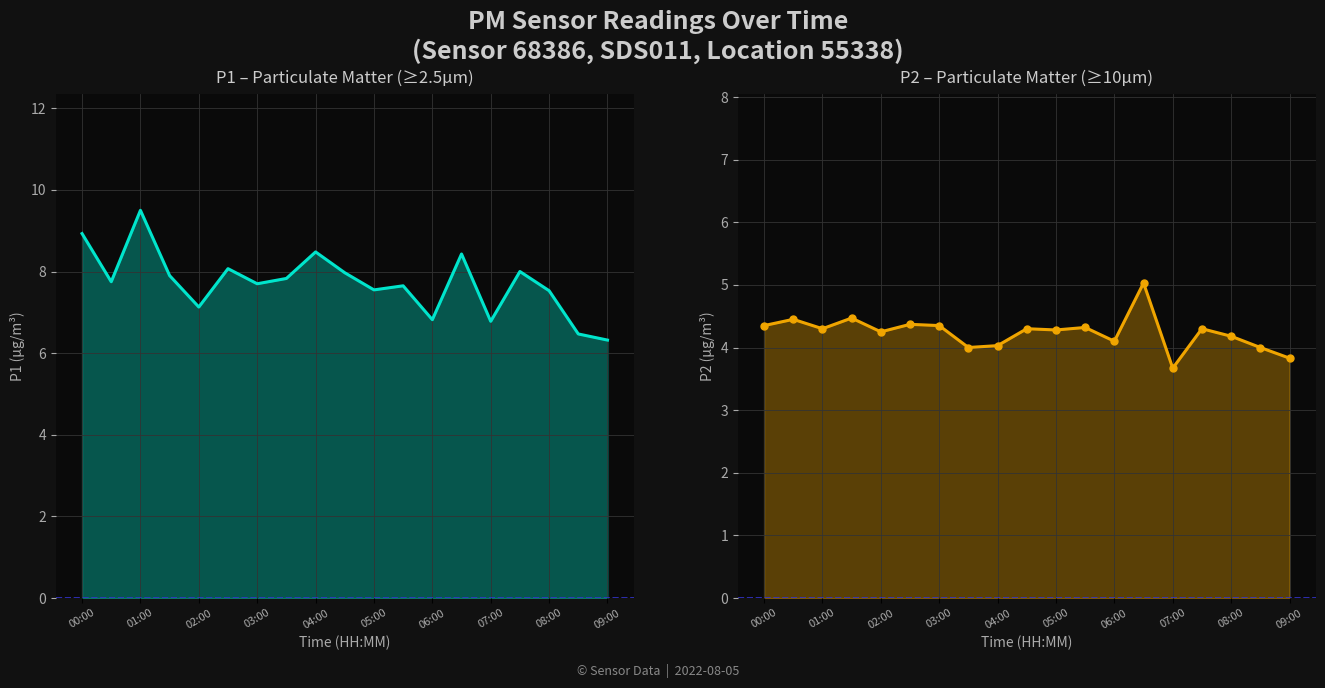

Which series changed the most between 00:00 and 05:00?

P1